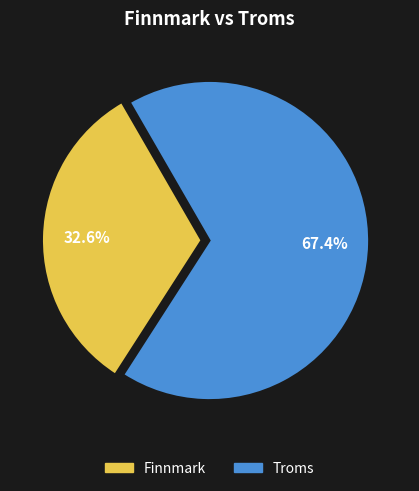

To the nearest percent, what is the difference between the largest and smallest slice percentages?

35%